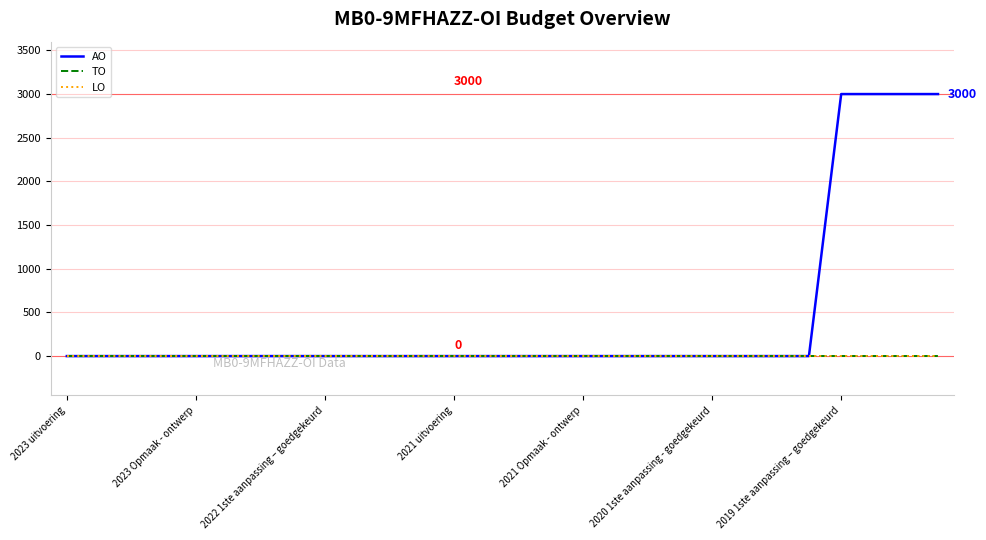

Is this an area chart (filled region under the line)?

No